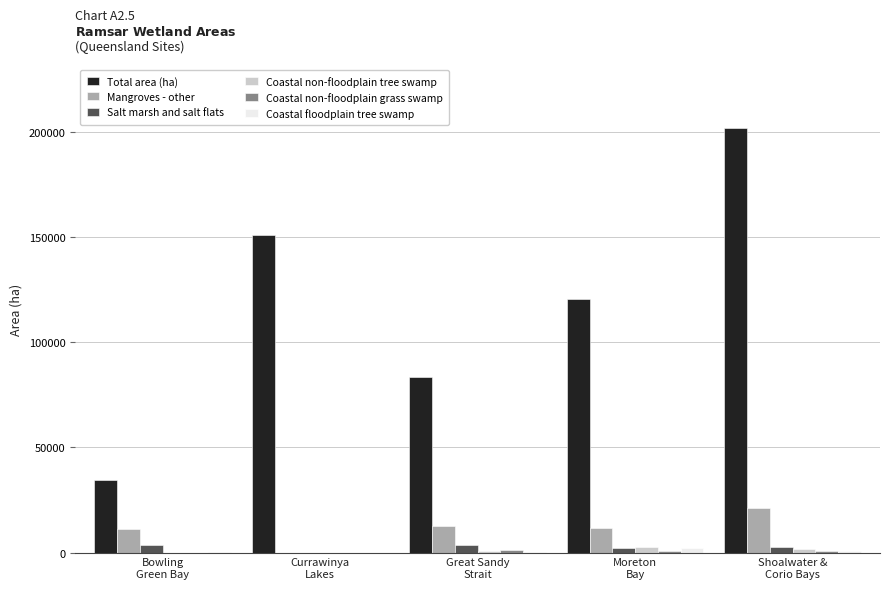

Which series has the largest range (max minus min)?

Total area (ha)